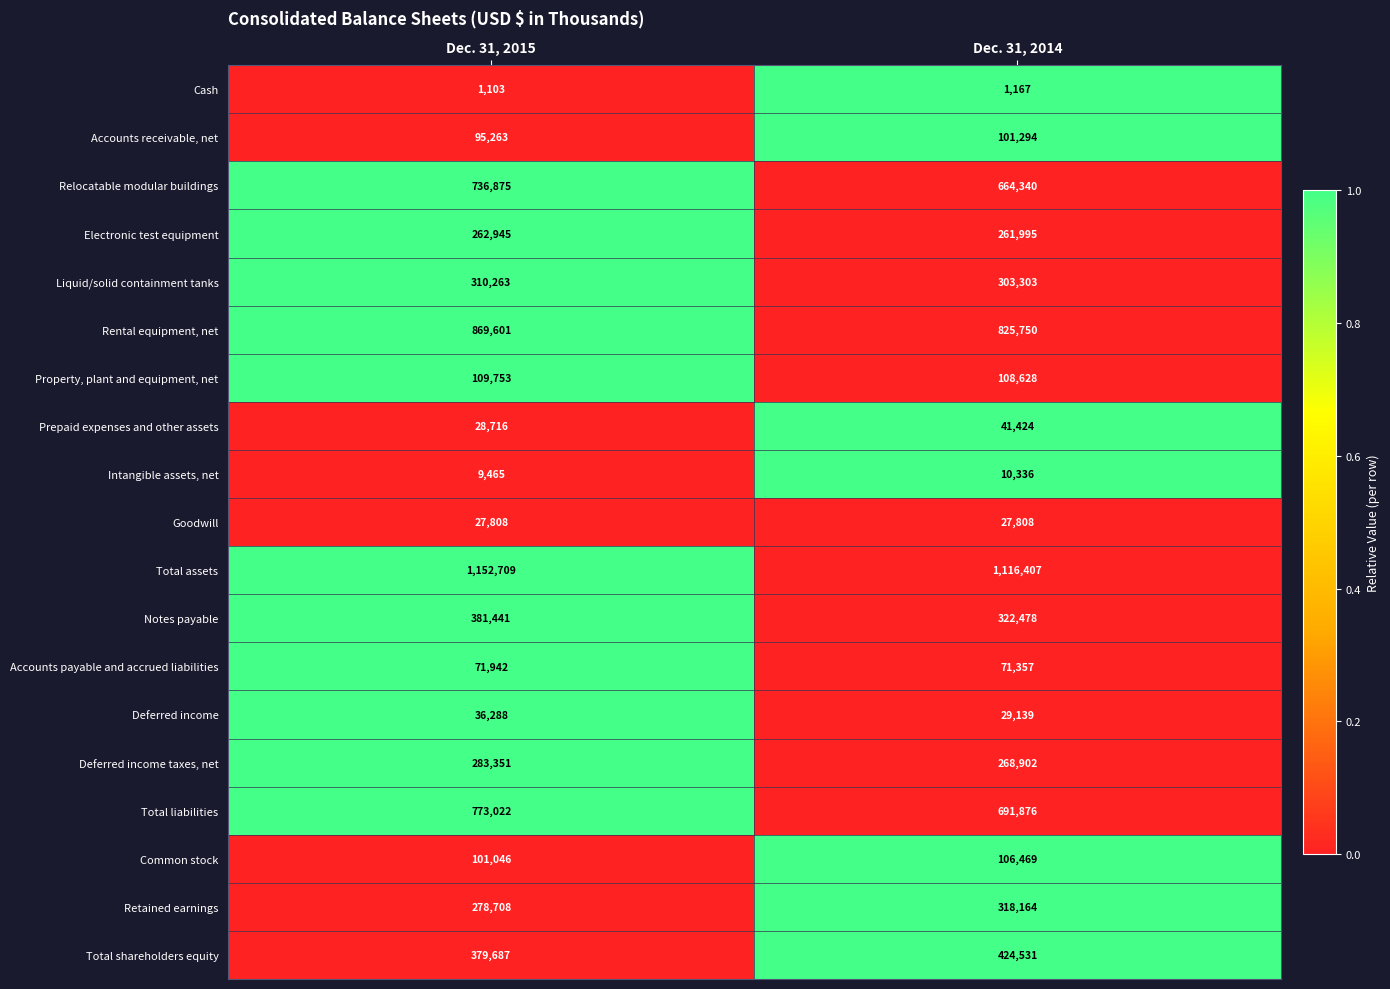

Read the Total shareholders equity value at Dec. 31, 2015, to the nearest 10.

379690